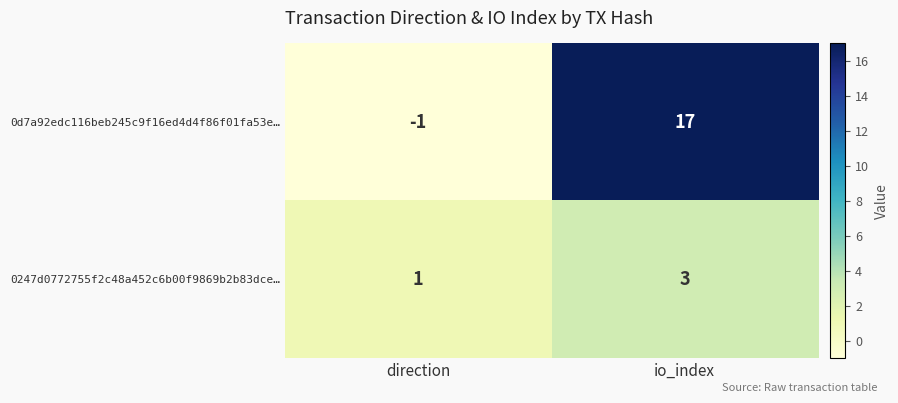

List the series in order of their overall mean, highest first.

0d7a92edc116beb245c9f16ed4d4f86f01fa53e…, 0247d0772755f2c48a452c6b00f9869b2b83dce…